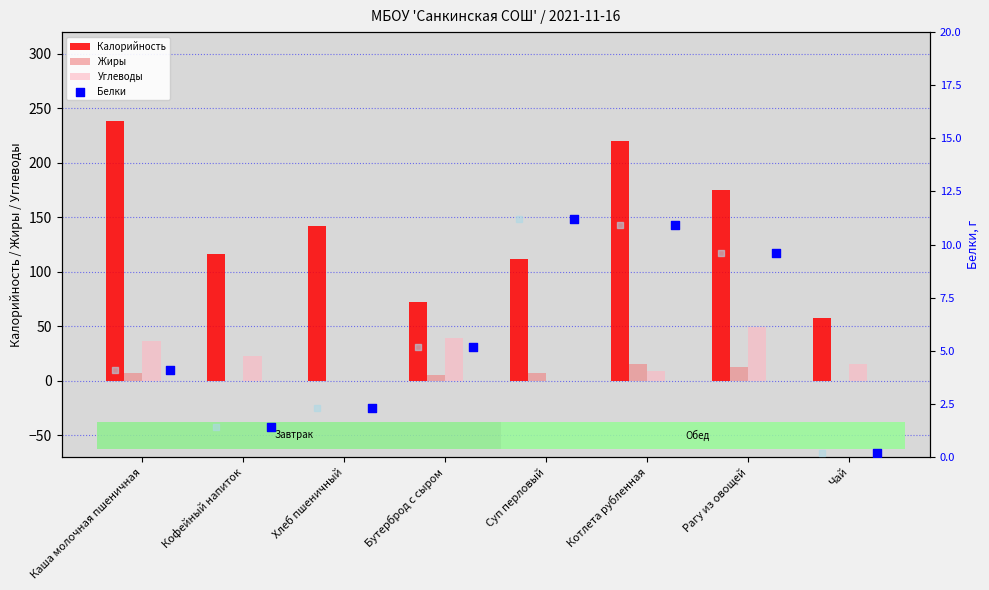

What are all the series names shown in the legend?

Калорийность, Белки, Жиры, Углеводы